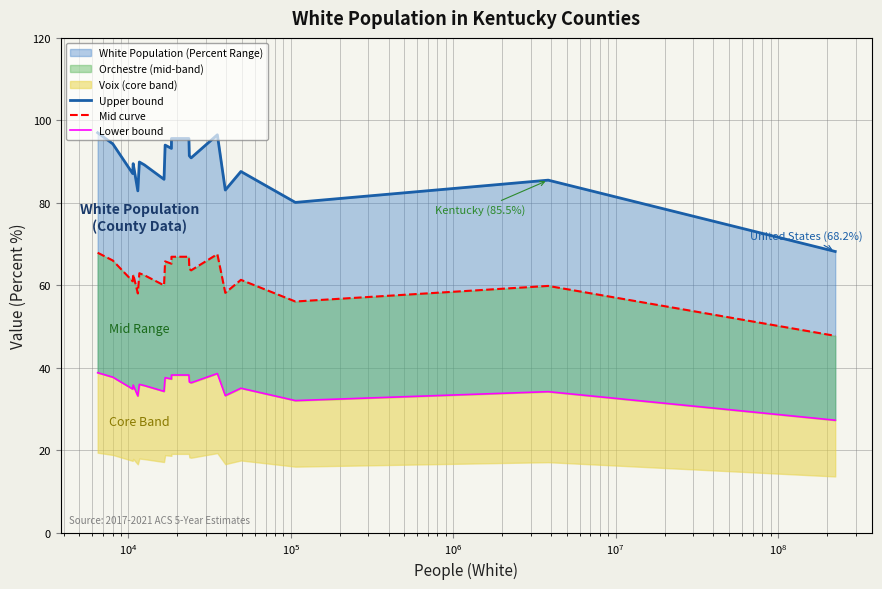

True or false: Mid curve and Upper bound cross at least once.

False